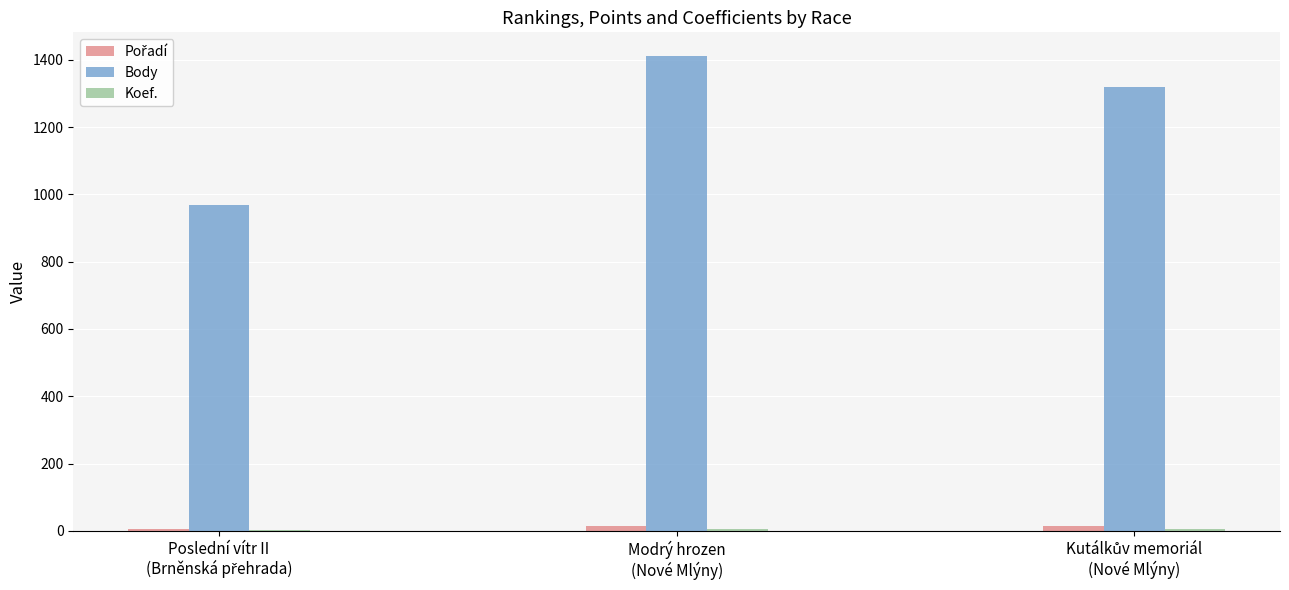

What is the maximum value shown in the chart?

1411